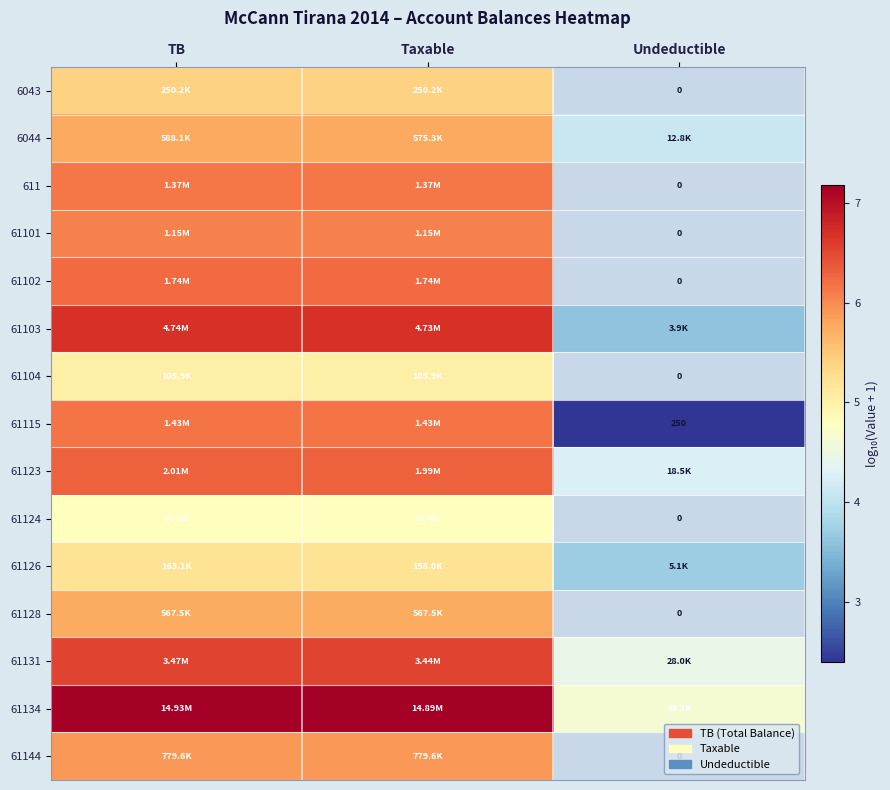

What is the greatest value displayed?

7.2